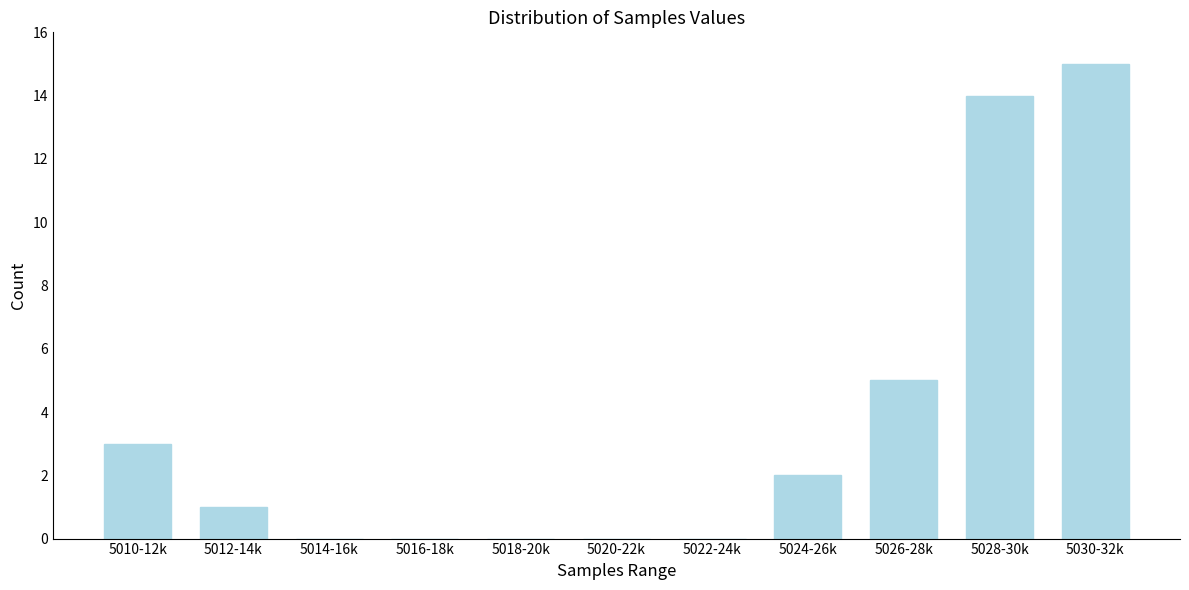

Reading left to right, what are all the values shown in this chart?

5010-12k=3	5012-14k=1	5014-16k=0	5016-18k=0	5018-20k=0	5020-22k=0	5022-24k=0	5024-26k=2	5026-28k=5	5028-30k=14	5030-32k=15